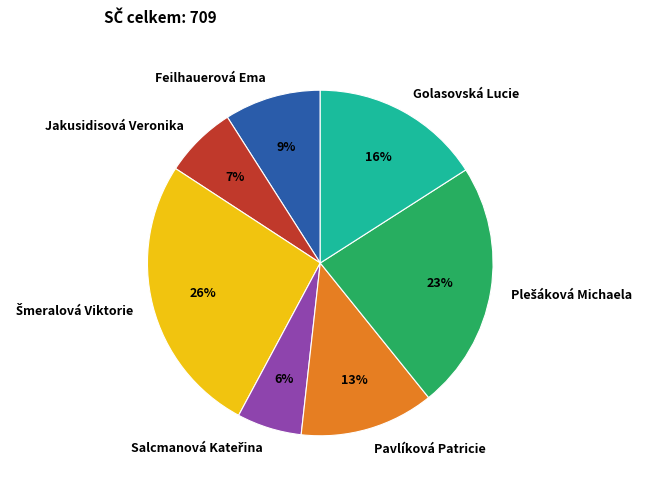

What is the ratio of the value at Jakusidisová Veronika to the value at Golasovská Lucie?

0.4